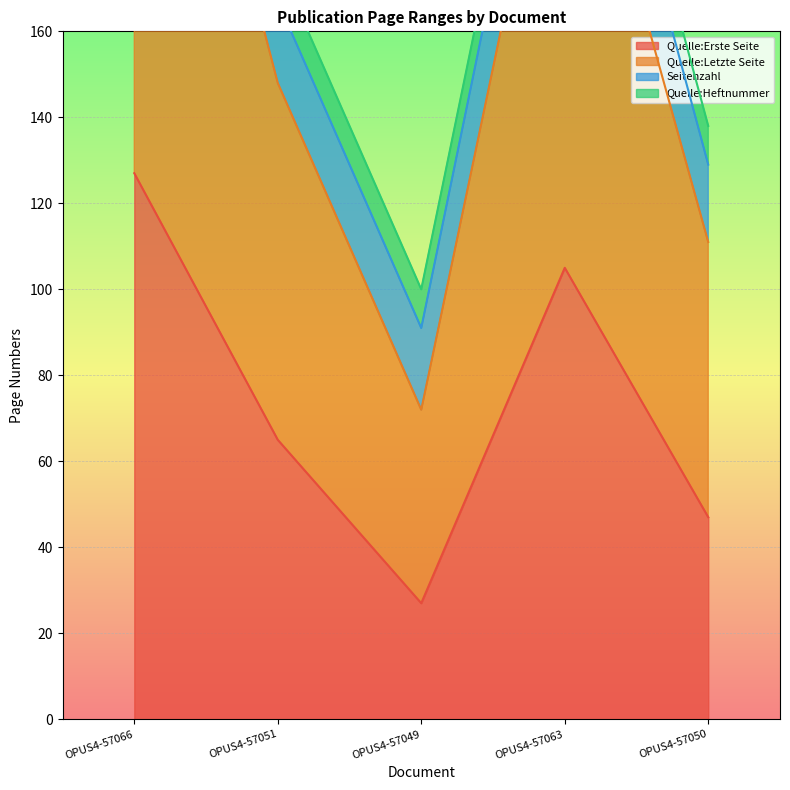

What is the value of the Quelle:Erste Seite point at the 2nd from the left?

65